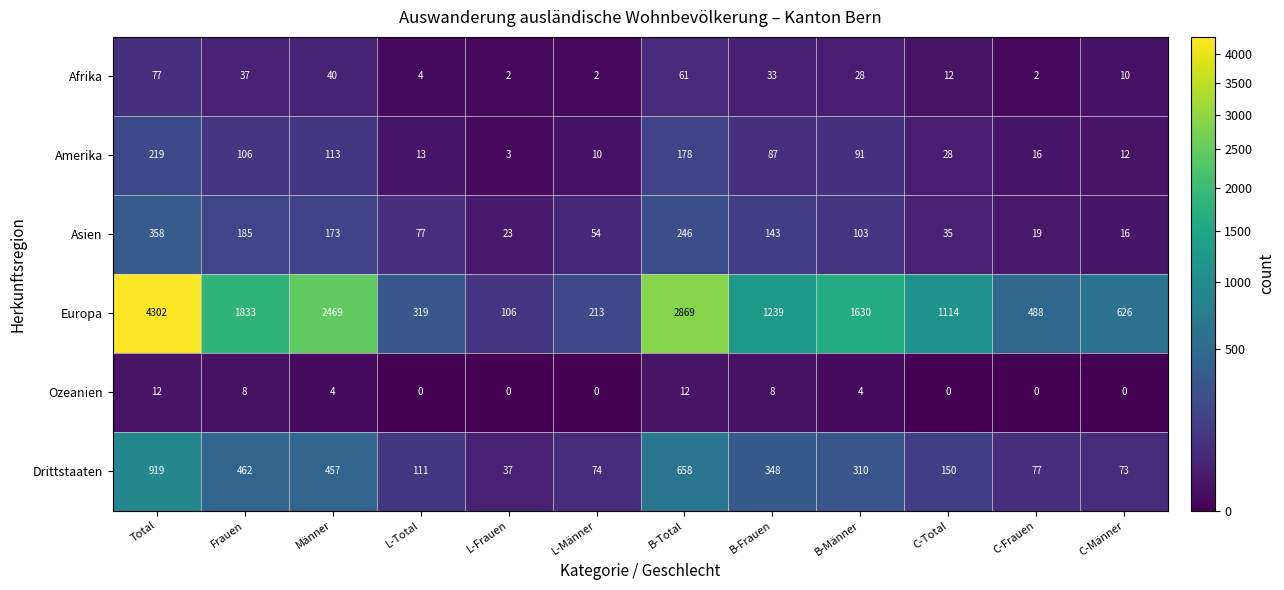

Which series has the widest spread of values?

Europa